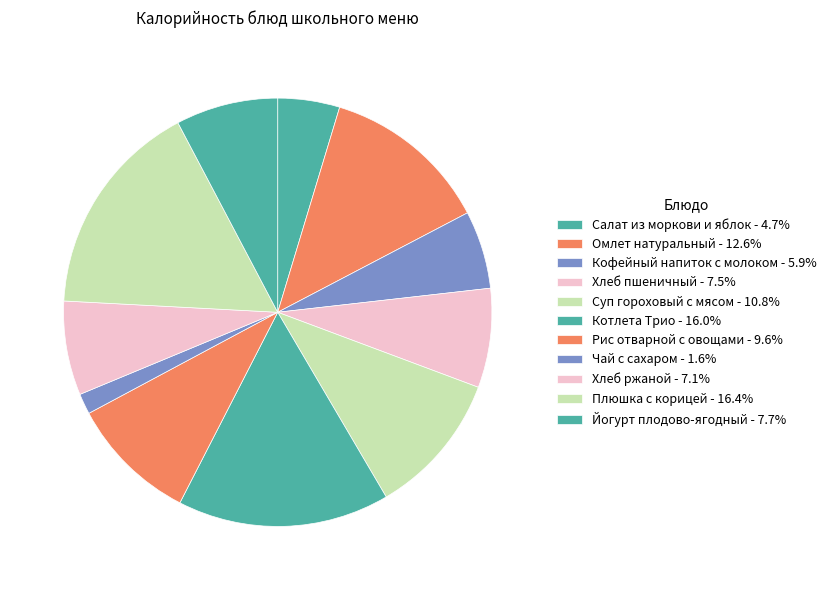

What percentage is the Хлеб ржаной slice, to the nearest percent?

7%